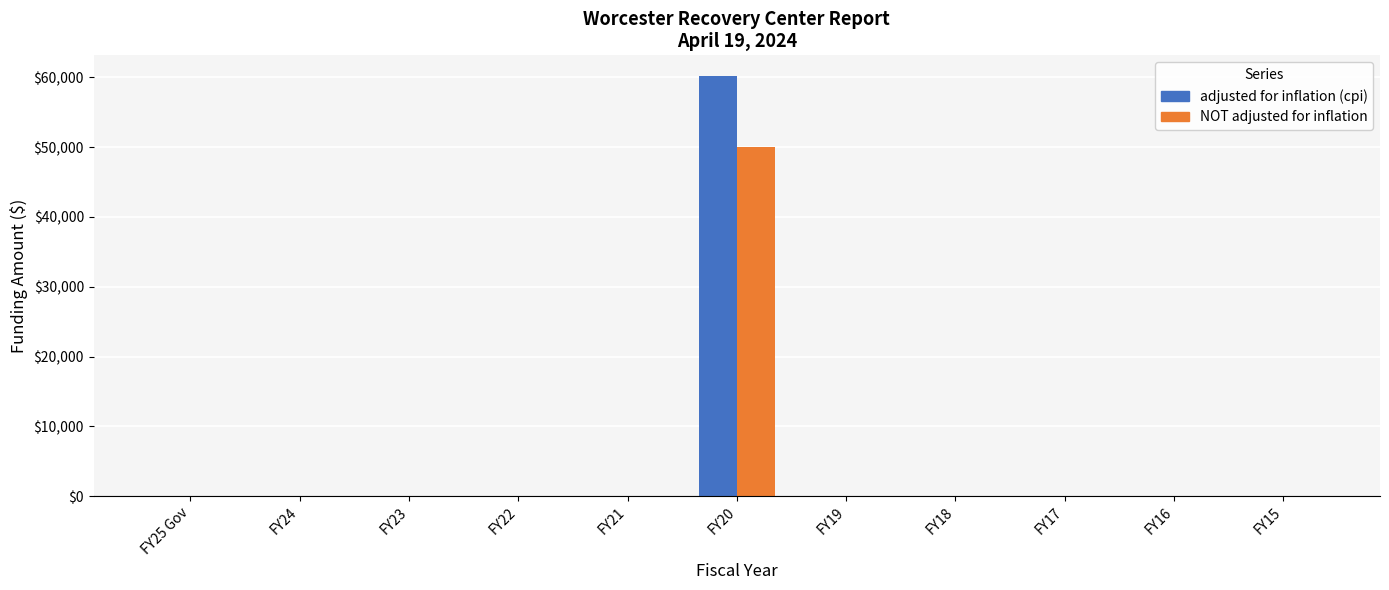

At which category is the sum across all series the highest?

FY20